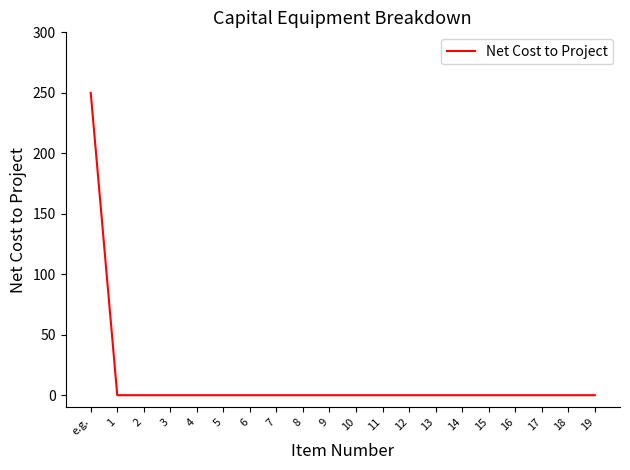

What position from the right is 6?

14